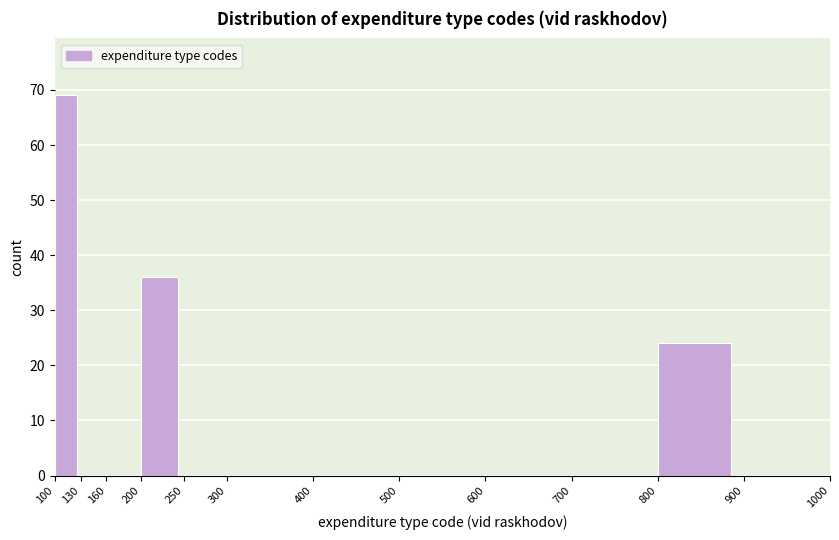

What is the height of the bar covering 100 to 130 on the x-axis? The values are not printed on the chart, so give them approximately, as read against the axis.

69